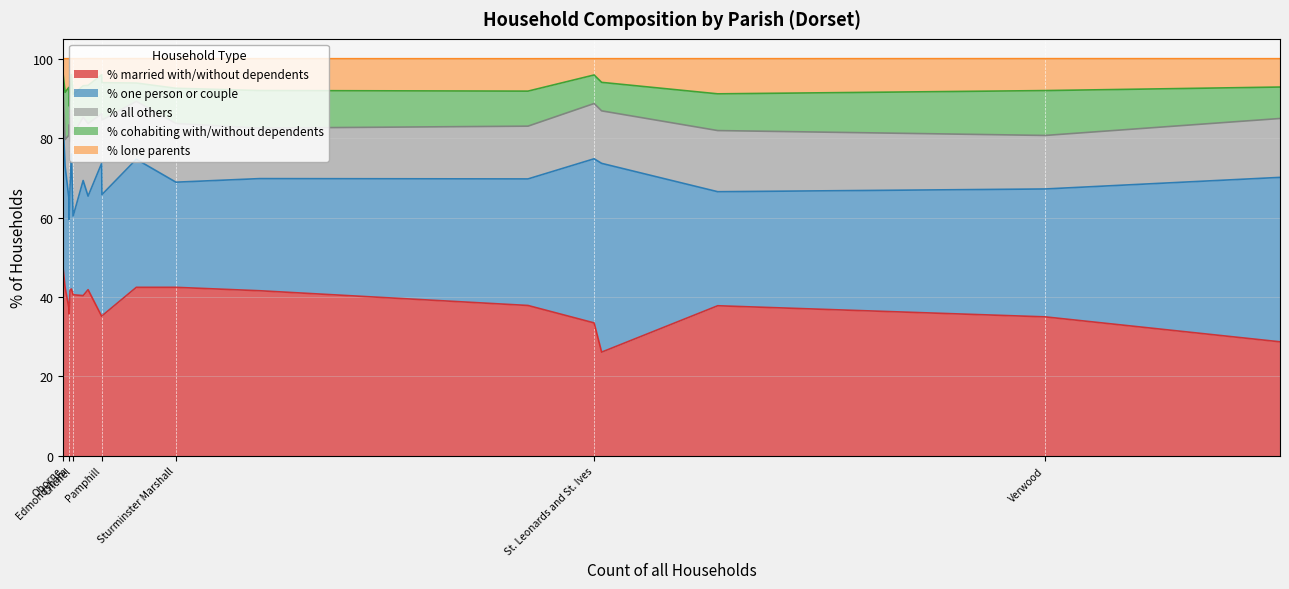

True or false: % lone parents and % one person or couple intersect in this chart.

False